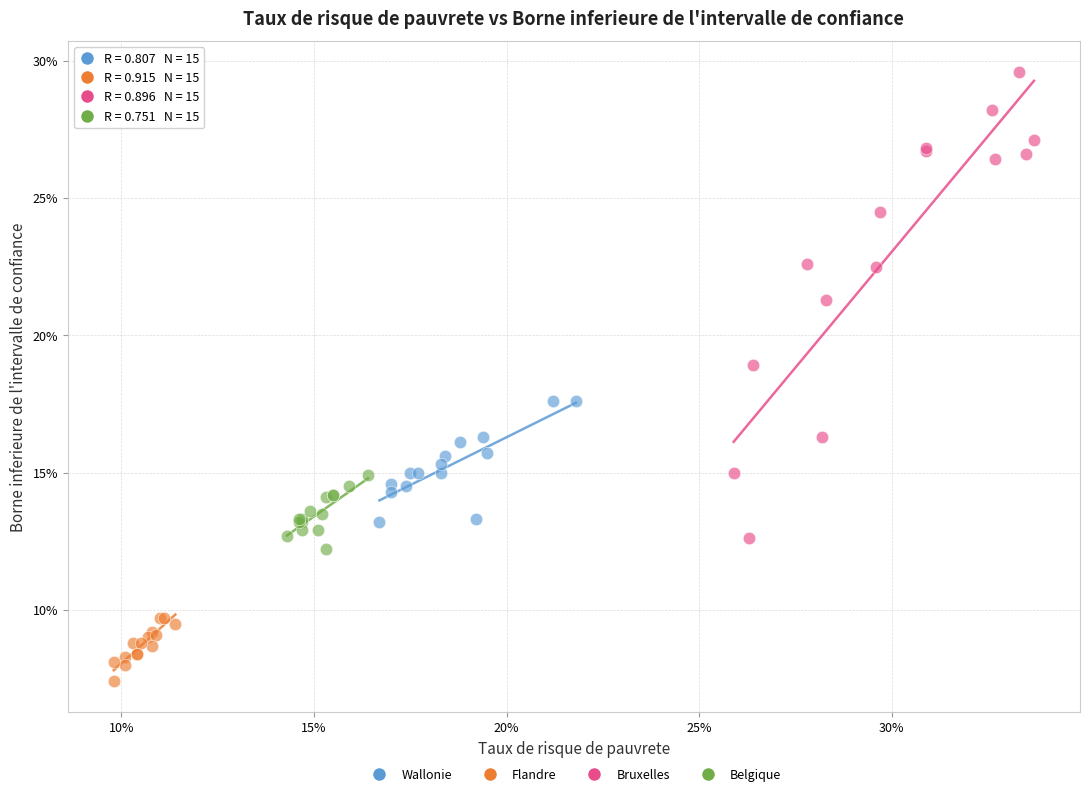

Which series reaches the minimum Y coordinate?

Flandre